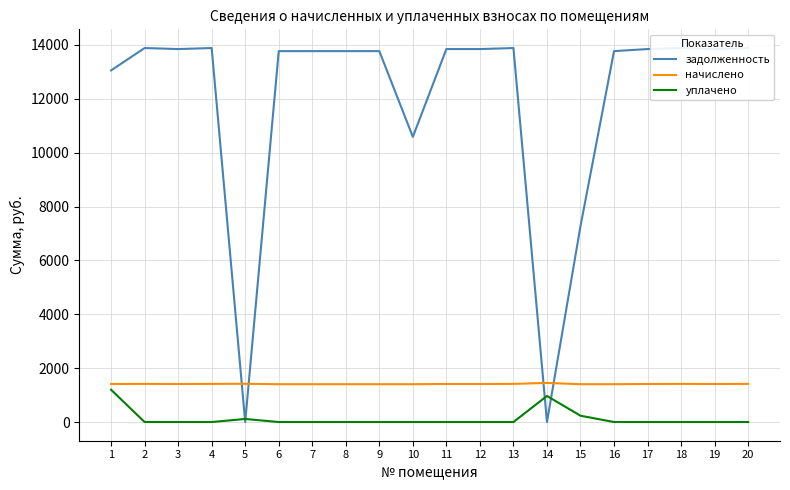

What is the difference between the maximum and second lowest values in the задолженность series?

13884.0